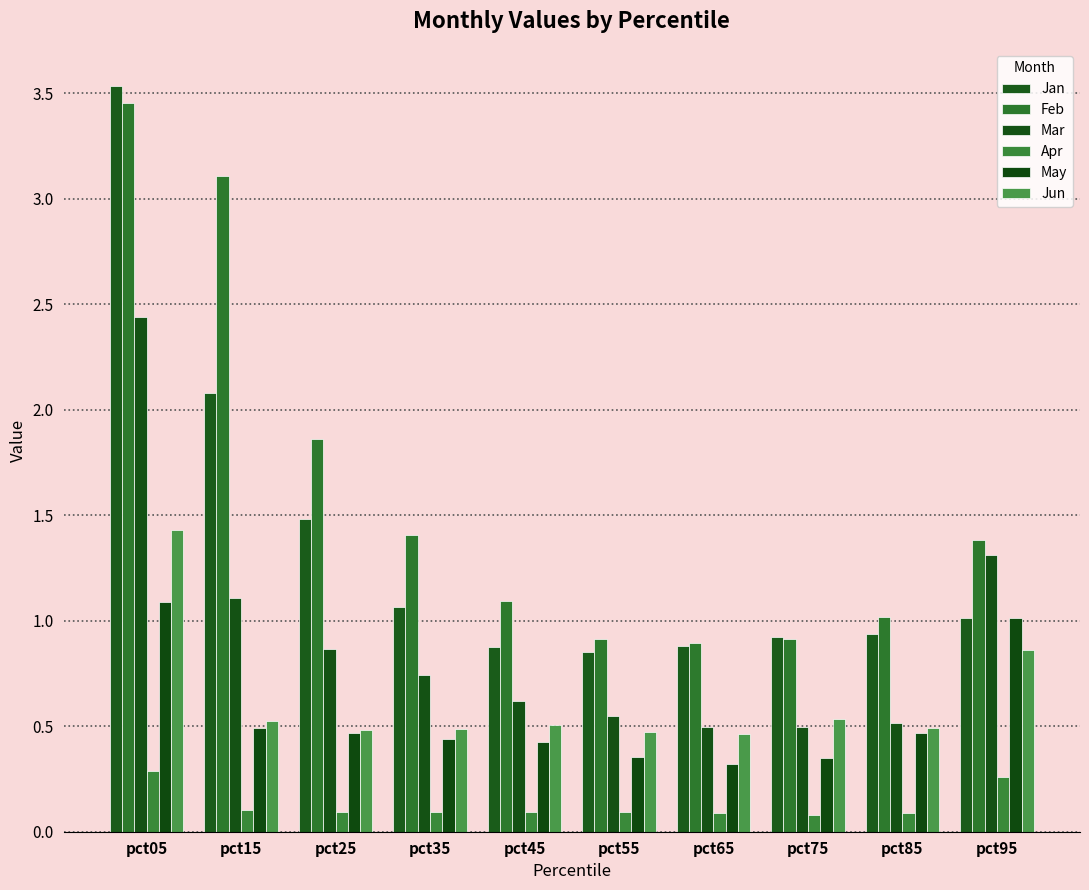

Which series has the largest range (max minus min)?

Jan